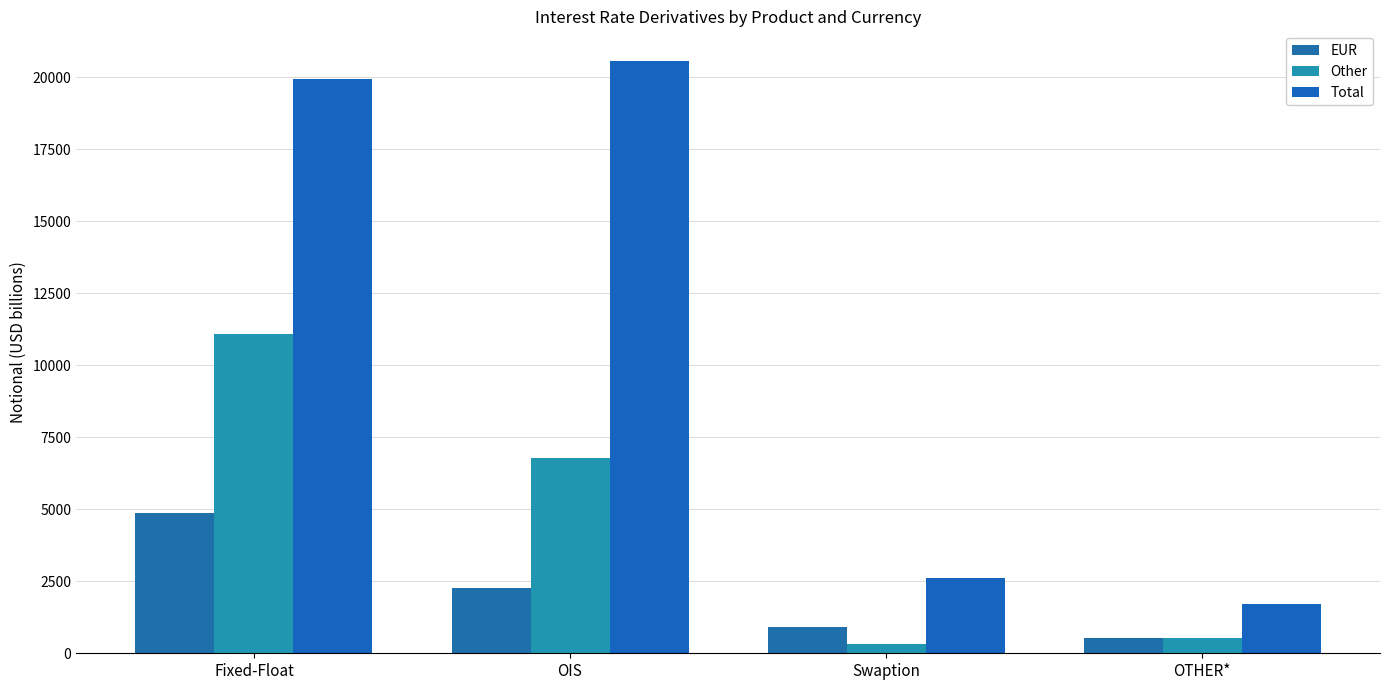

Is it true that Total equals 1714 at OTHER*?

True